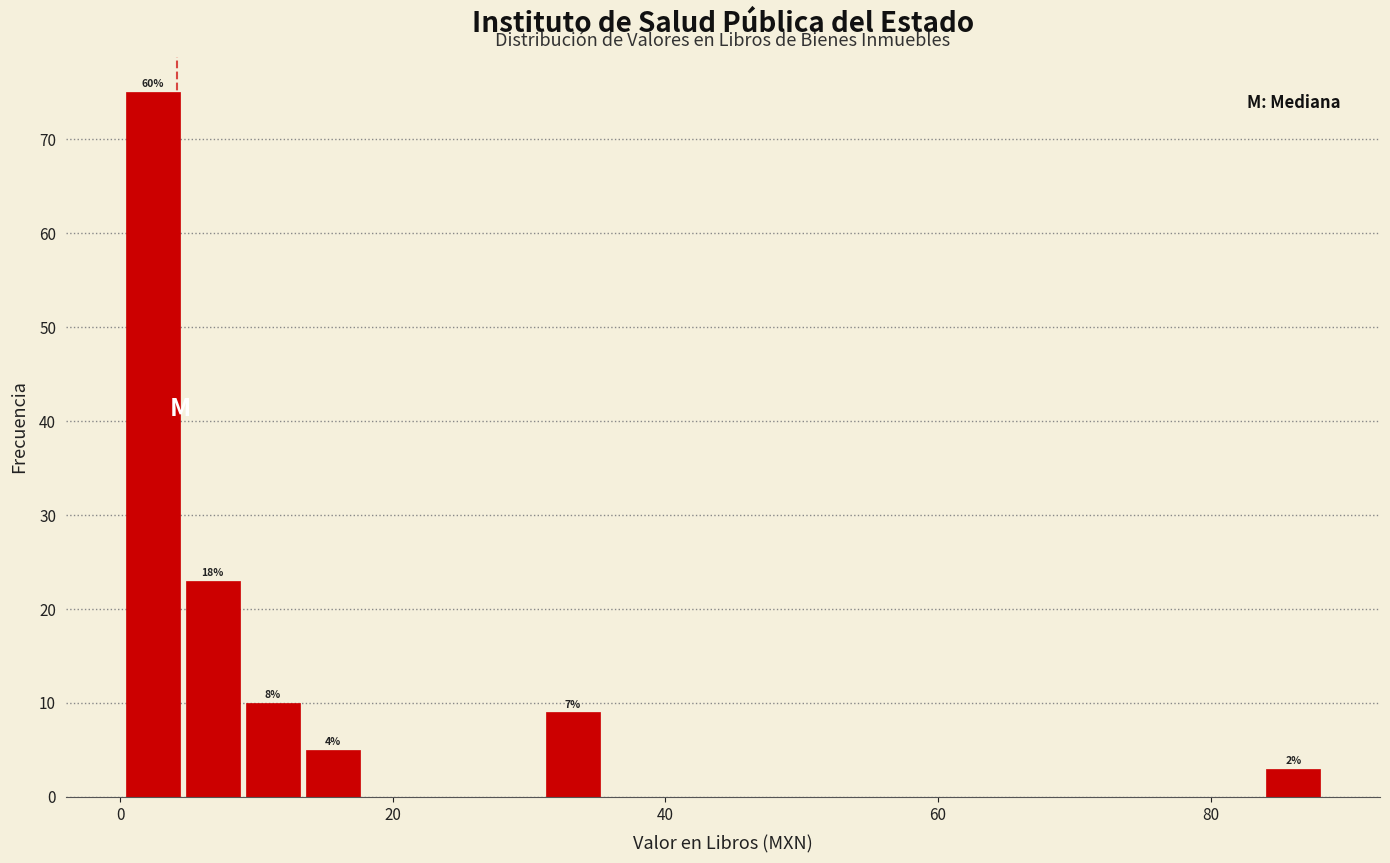

Read against the x-axis, roughly where is the centre of the tallest bar?

2